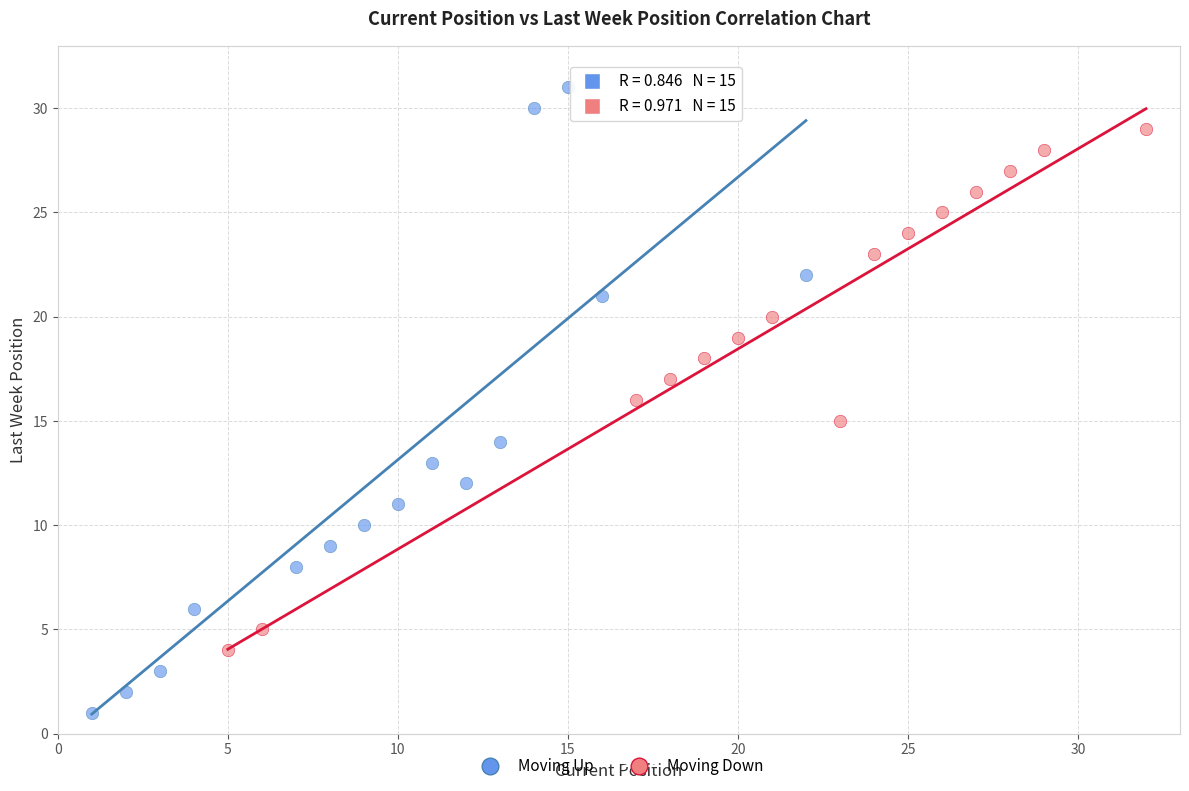

Which series has the widest spread of Y values?

Moving Up